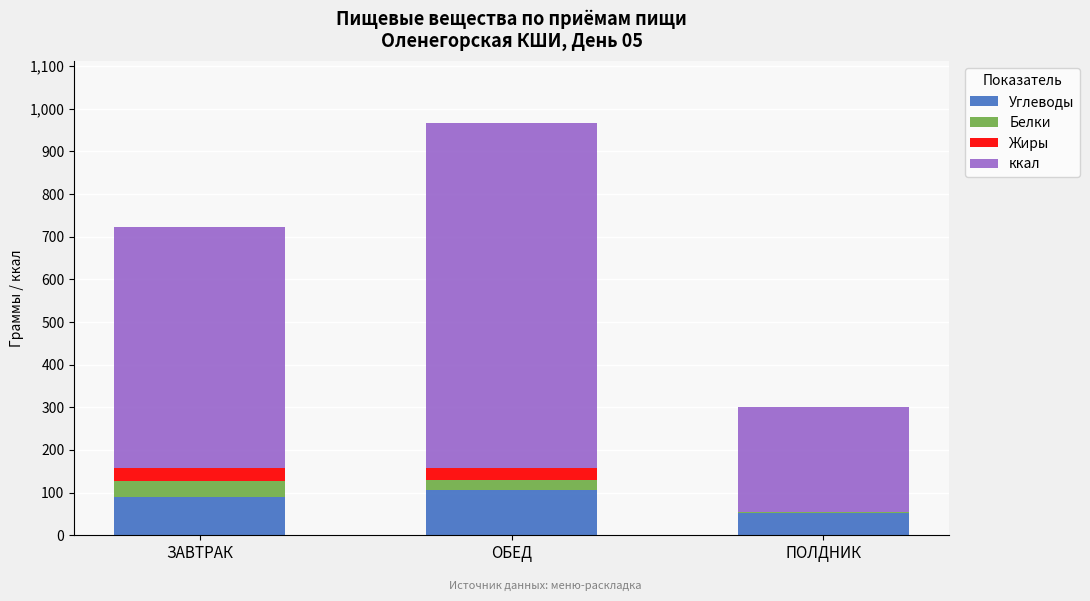

What is the sum of all Углеводы values?

247.3